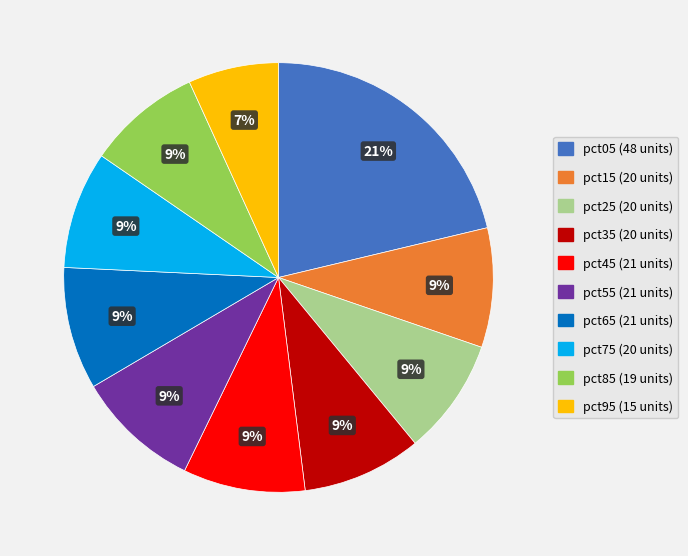

Does any single category account for the majority?

No